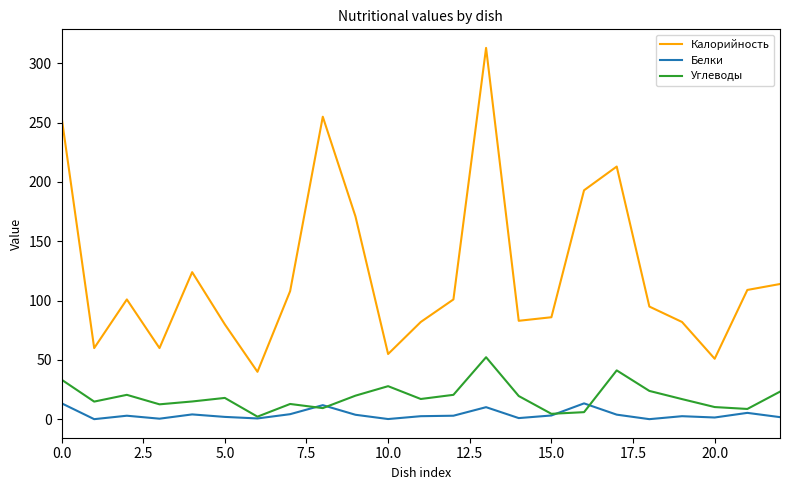

How many interior local peaks does the Калорийность series have?

5